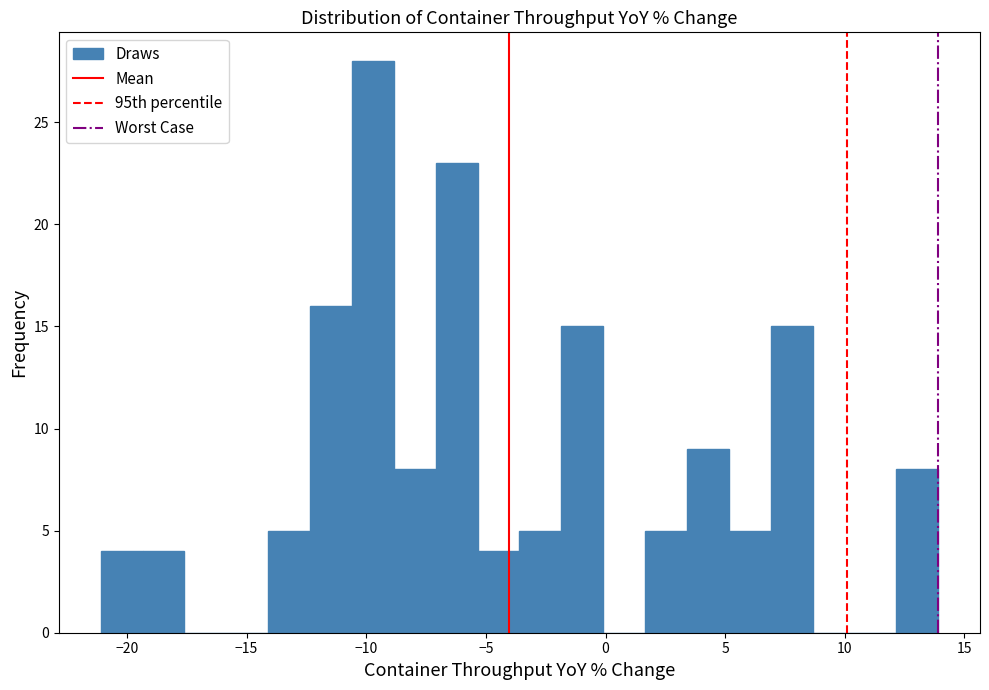

Read against the x-axis, roughly where is the centre of the tallest bar?

-9.5